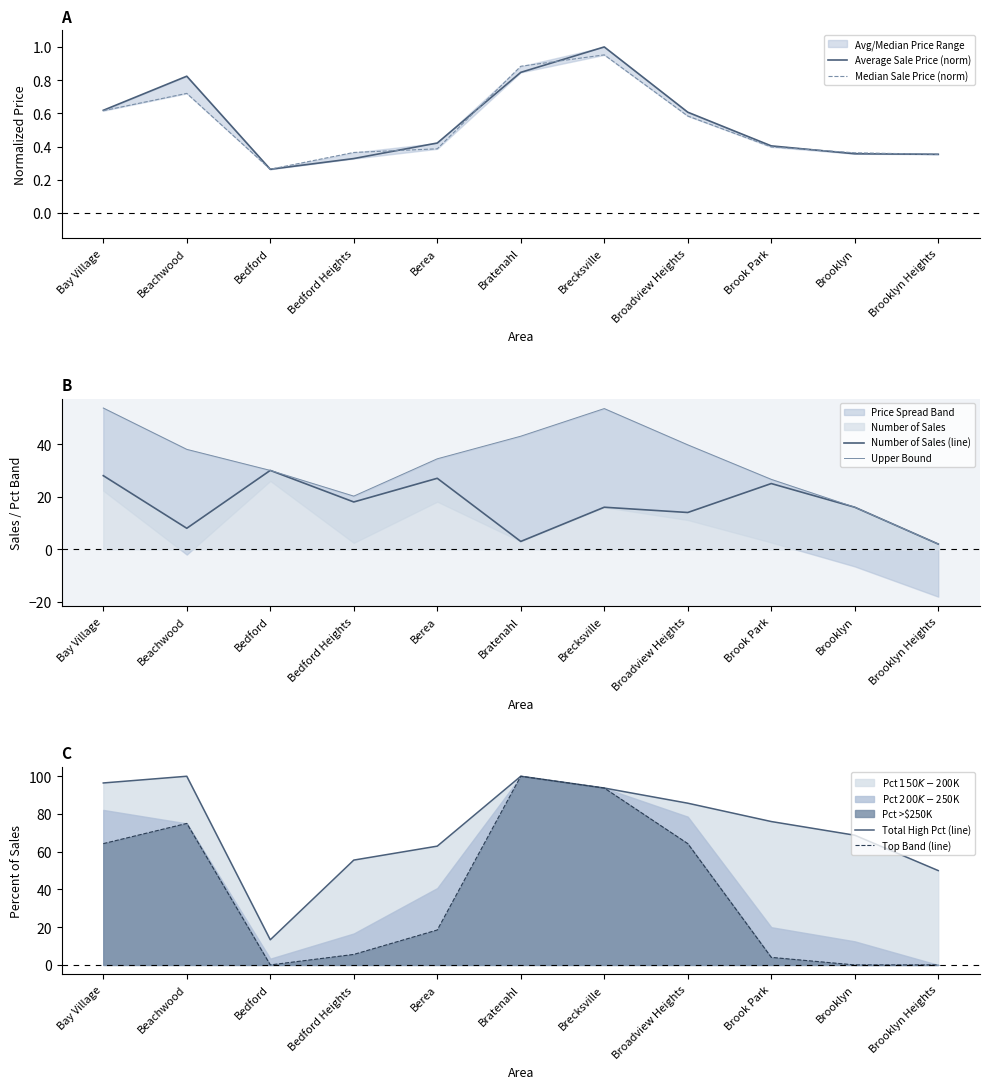

Rank the series at Bedford Heights from highest to lowest value.

Total High Pct (line), Upper Bound, Number of Sales (line), Top Band (line), Median Sale Price (norm), Average Sale Price (norm)